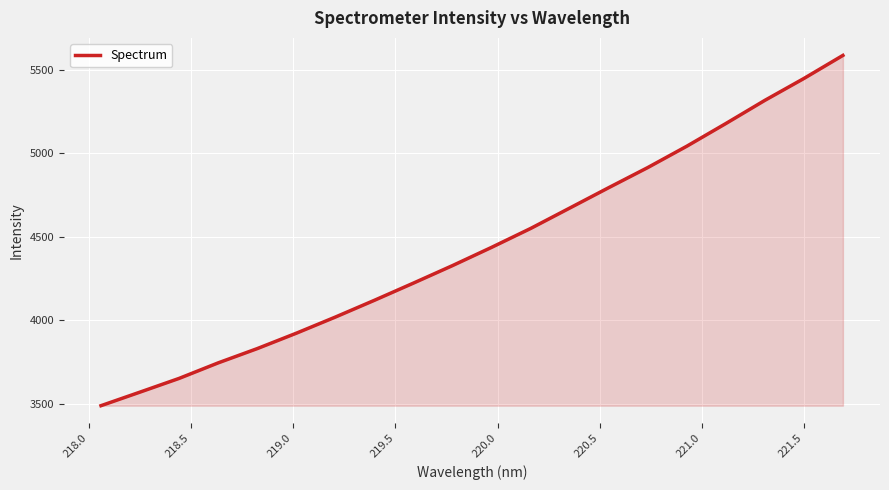

Reading left to right, list all the values displayed in this chart.

3487.0	3568.4	3650.4	3743.4	3828.9	3921.1	4017.8	4118.2	4221.3	4326.1	4435.2	4548.4	4670.4	4792.7	4913.1	5040.9	5176.6	5315.5	5446.4	5584.6